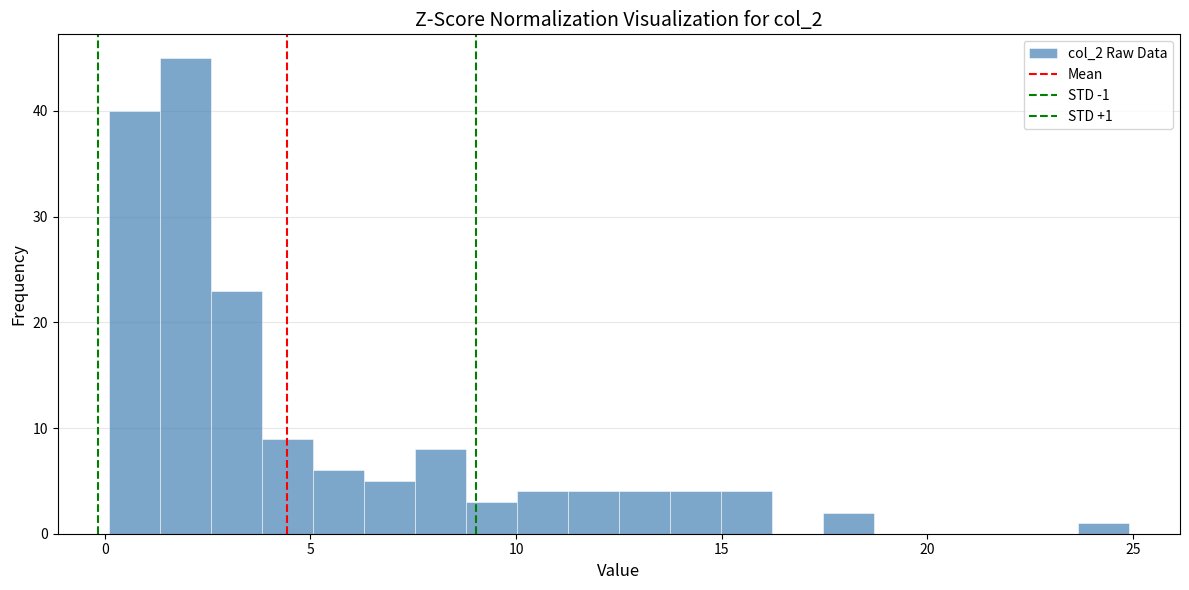

Read against the x-axis, roughly where is the centre of the tallest bar?

2.0